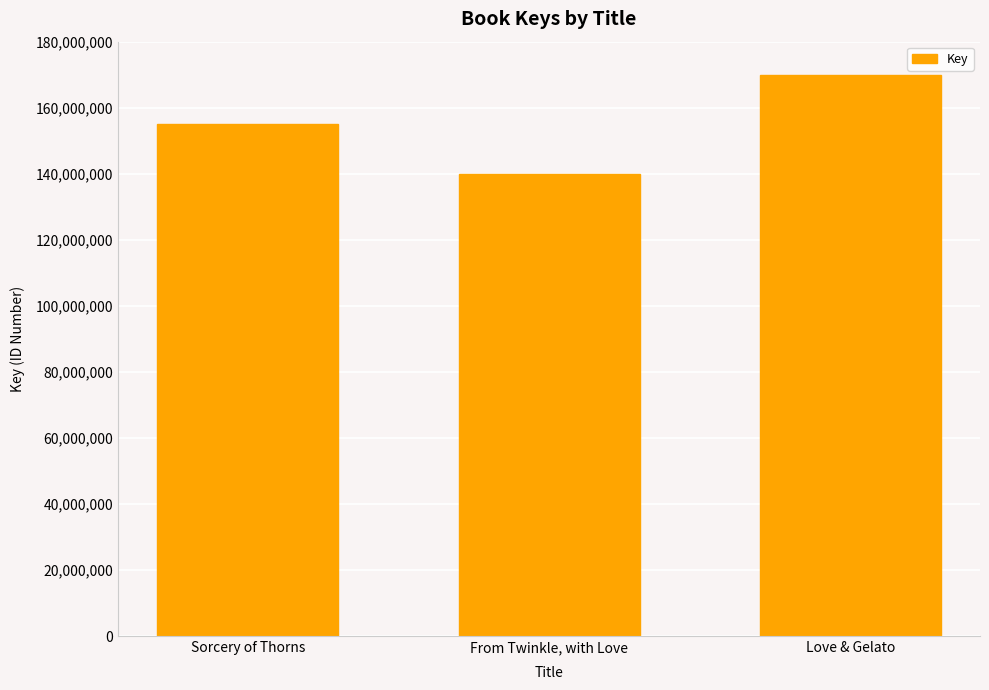

How many bars are there in total?

3